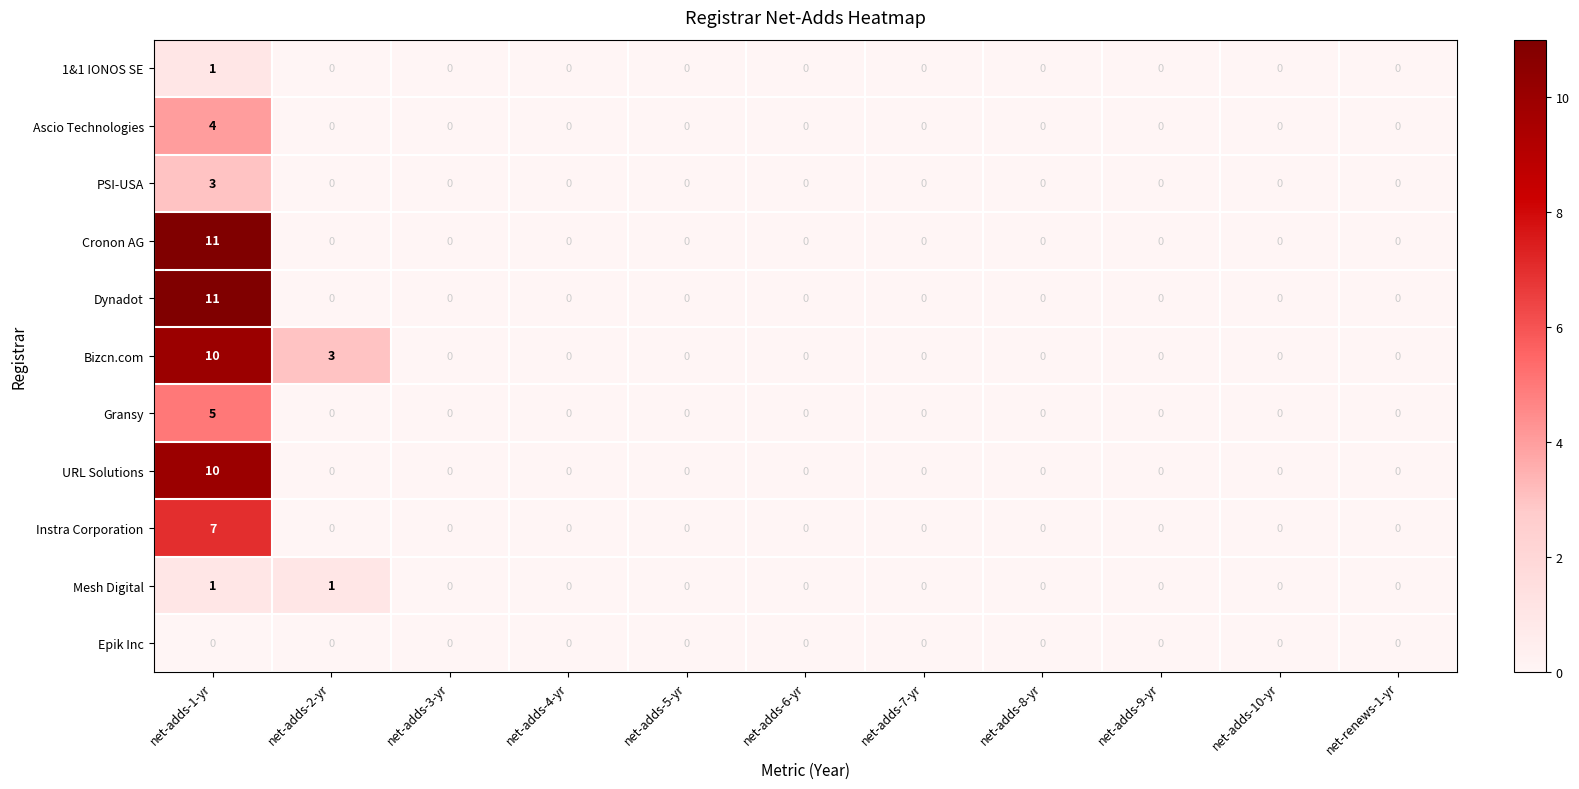

The PSI-USA series shows 1 at net-adds-5-yr. True or false?

False